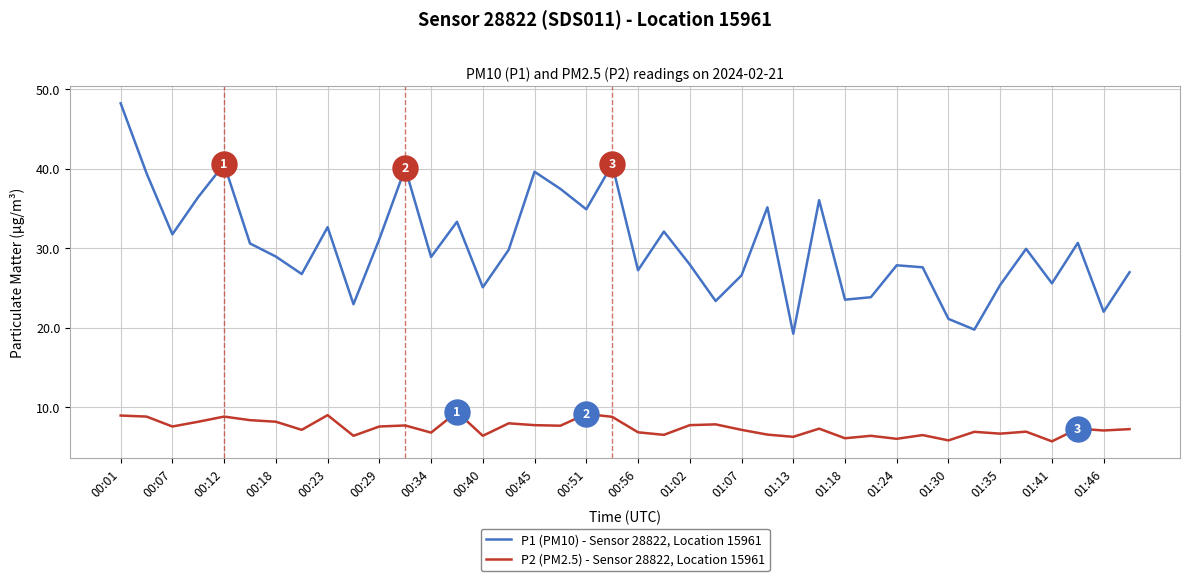

List the series in order of their overall mean, highest first.

P1 (PM10) - Sensor 28822, Location 15961, P2 (PM2.5) - Sensor 28822, Location 15961